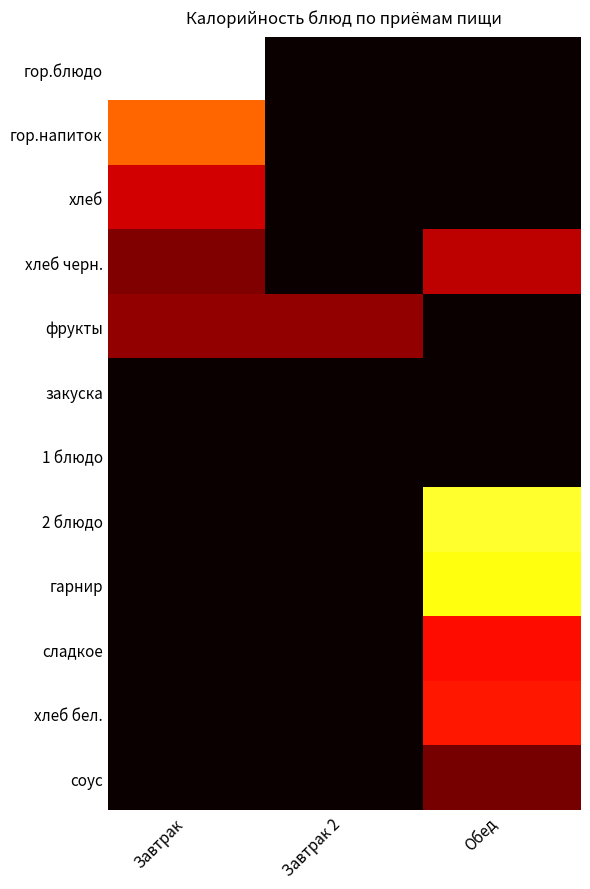

Which series has the widest spread of values?

гор.блюдо